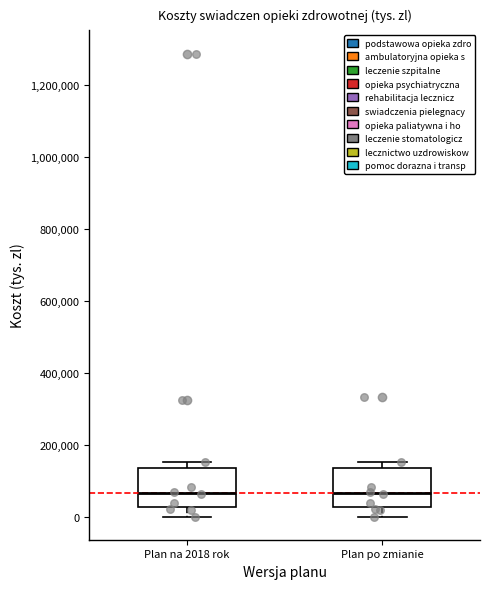

Reading left to right, transcribe this box plot: for each box, give where its median line is, the range the box spans, and where its two whiskers end, as read against the y-axis. The values are not printed on the chart, so give them approximately, as read against the axis.

Plan na 2018 rok: median 60000, box 20000 to 140000, whiskers 0 to 160000
Plan po zmianie: median 60000, box 20000 to 140000, whiskers 0 to 160000